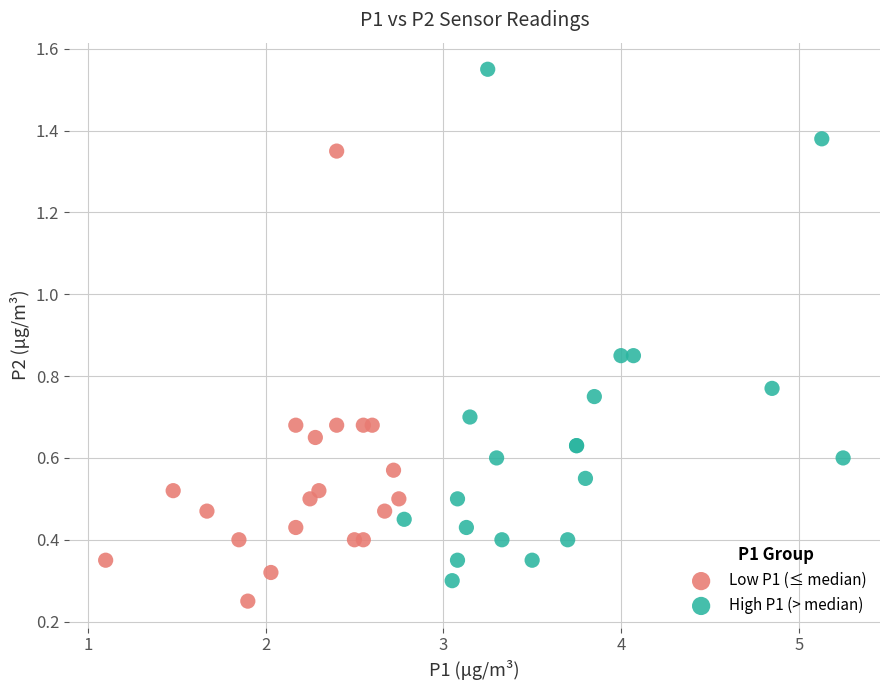

Which series contains the highest Y value?

High P1 (> median)